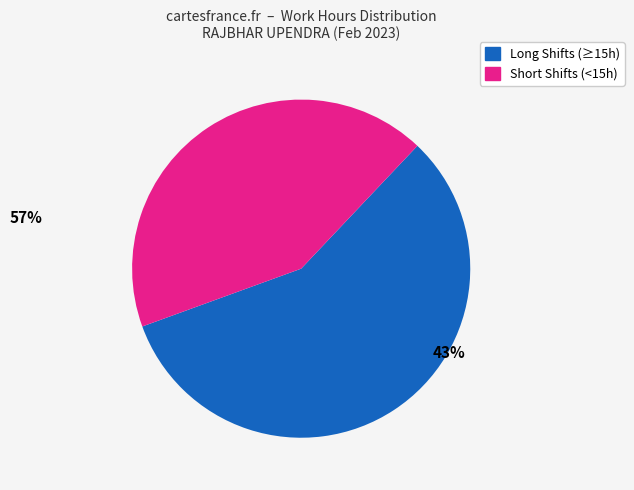

Is there a majority slice in this chart?

Yes